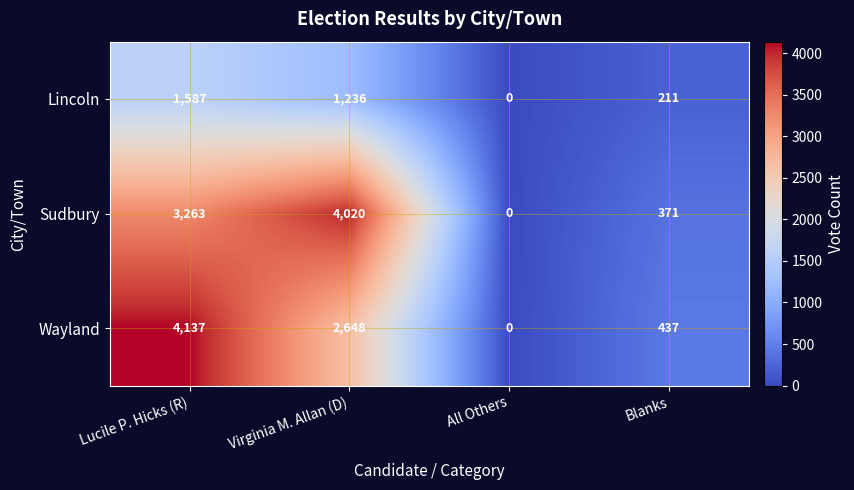

What is the total value across all series at Lucile P. Hicks (R)?

8987